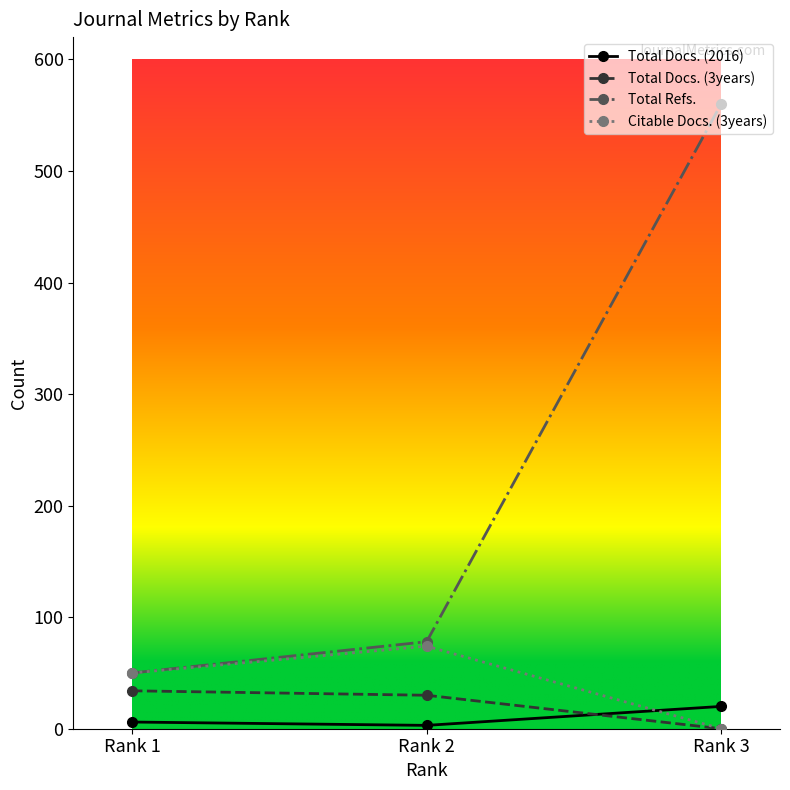

What is the difference between the highest and lowest values at Rank 3?

560